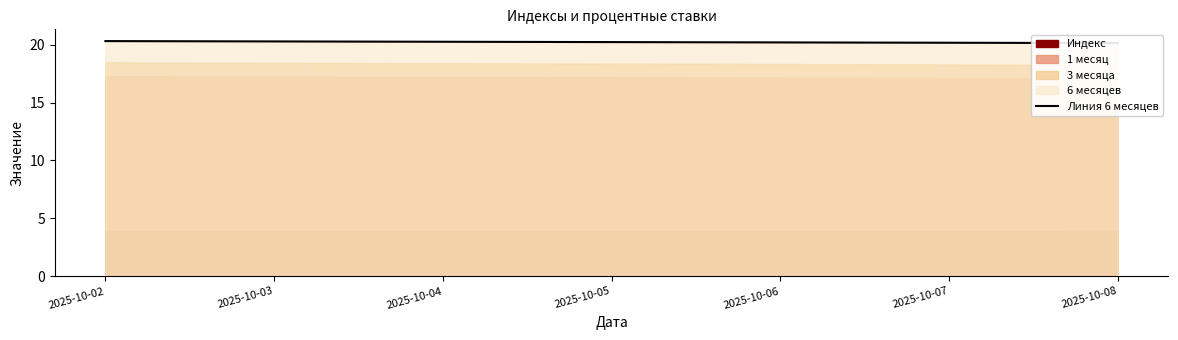

Which label corresponds to the smallest value in the chart?

2025-10-08